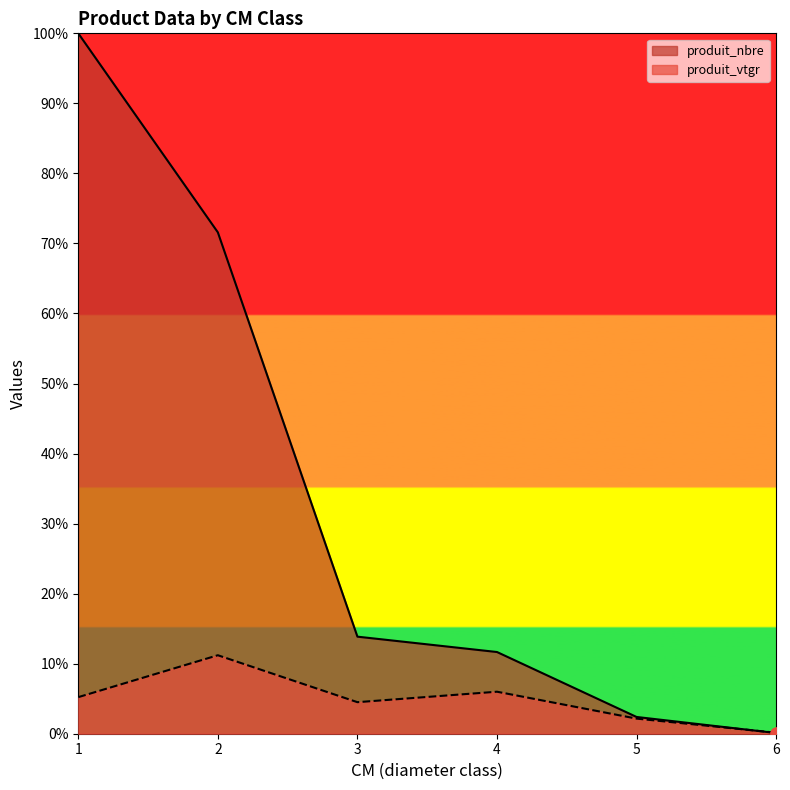

At which category is the sum across all series the highest?

1